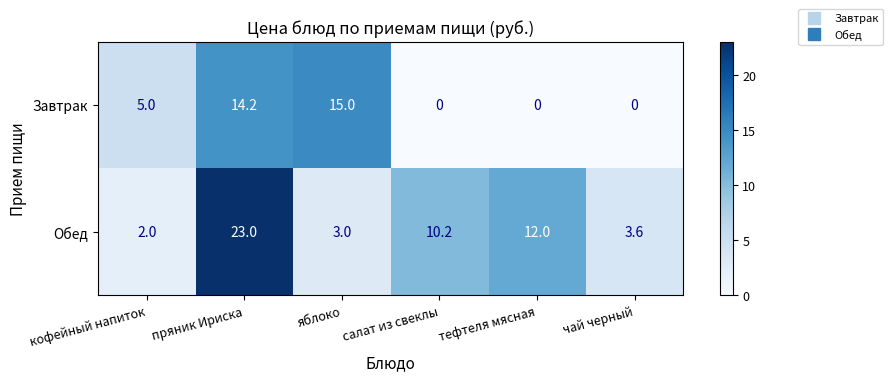

Is it true that Обед equals 14.2 at салат из свеклы?

False